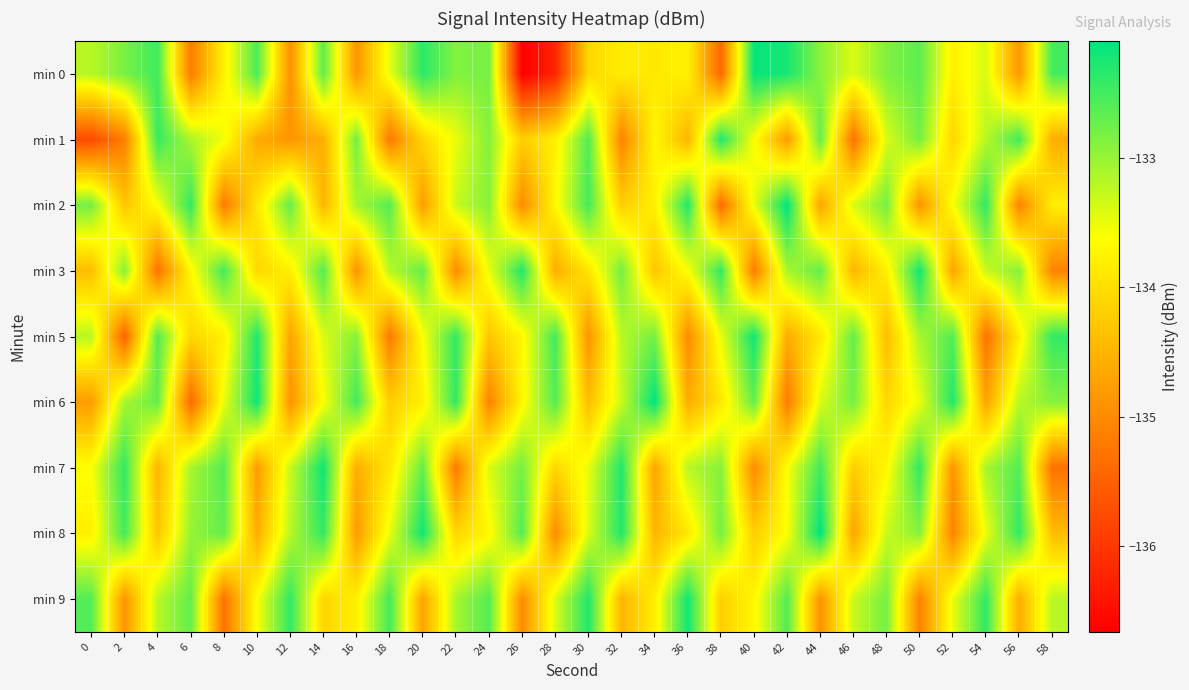

Between 28 and 10, which is larger?

10